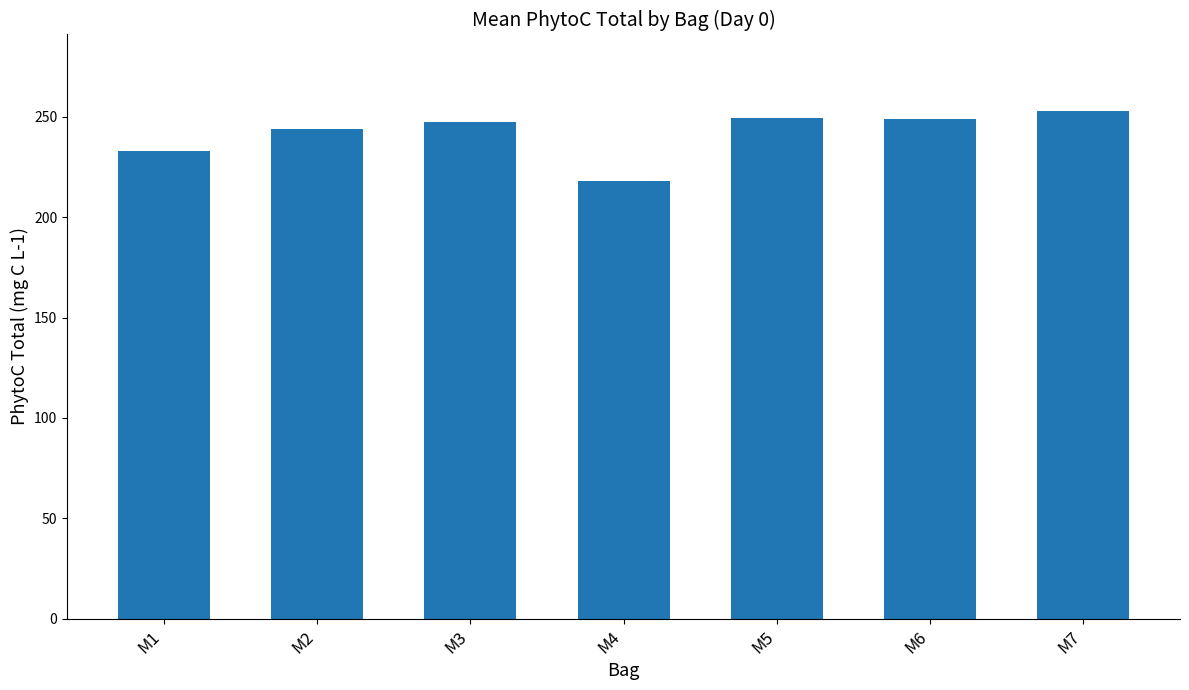

What is the value of the 6th bar from the left?

249.1